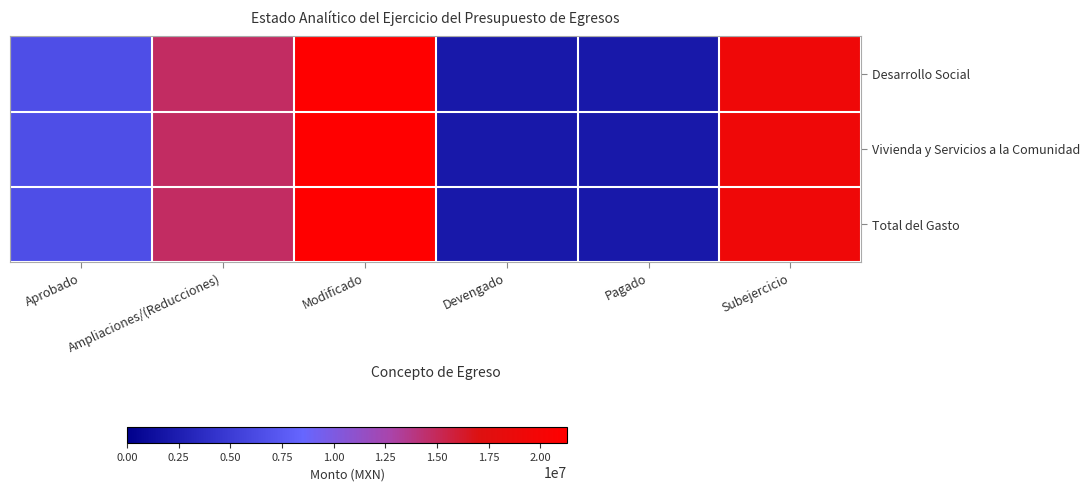

Reading left to right, what are all the values shown in this chart?

Desarrollo Social: Aprobado=6500000.0	Ampliaciones/(Reducciones)=14787803.1	Modificado=21287803.1	Devengado=2048661.9	Pagado=2044099.2	Subejercicio=19239141.2
Vivienda y Servicios a la Comunidad: Aprobado=6500000.0	Ampliaciones/(Reducciones)=14787803.1	Modificado=21287803.1	Devengado=2048661.9	Pagado=2044099.2	Subejercicio=19239141.2
Total del Gasto: Aprobado=6500000.0	Ampliaciones/(Reducciones)=14787803.1	Modificado=21287803.1	Devengado=2048661.9	Pagado=2044099.2	Subejercicio=19239141.2